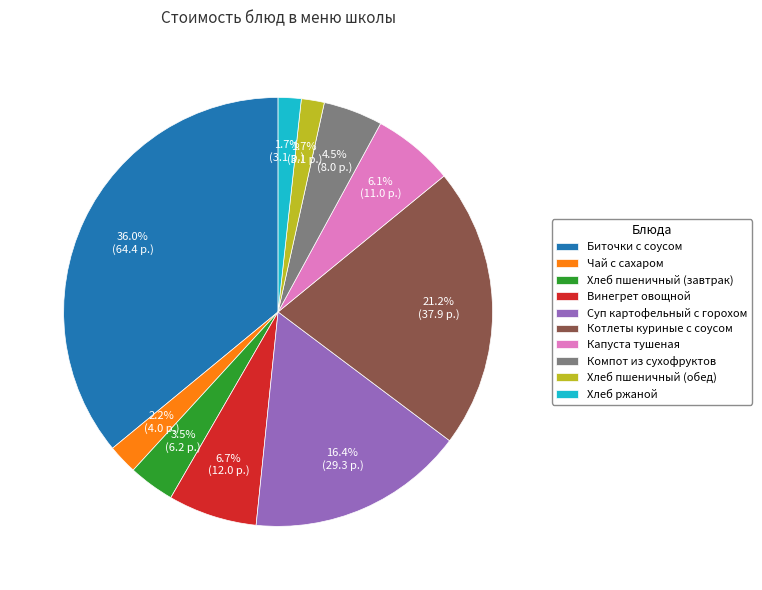

What portion of the pie excludes Биточки с соусом?

64.0%